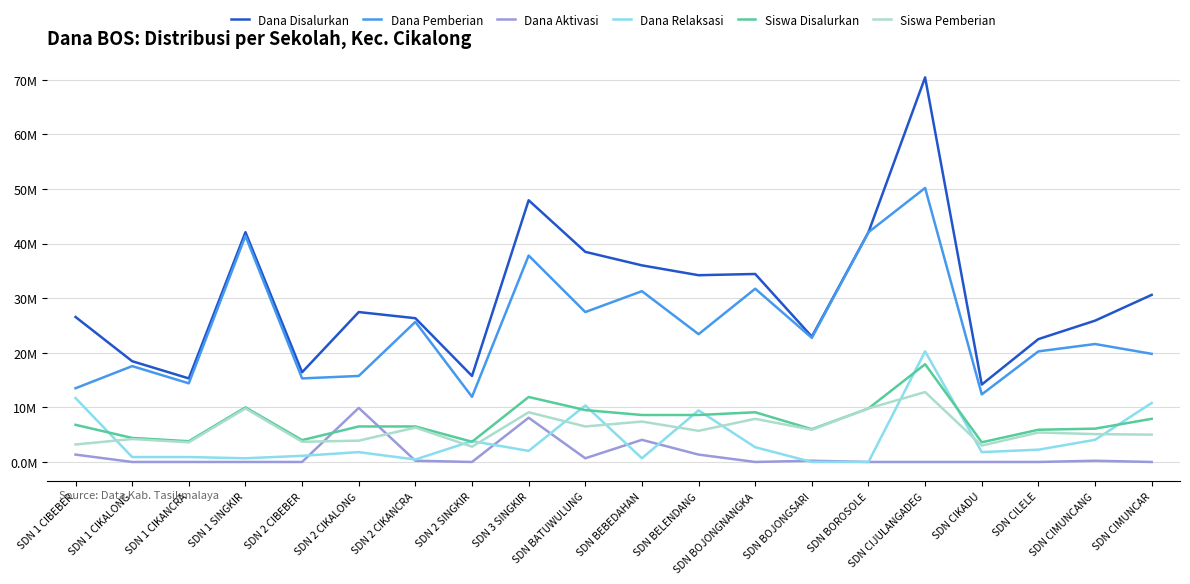

Which series has the widest spread of values?

Dana Disalurkan